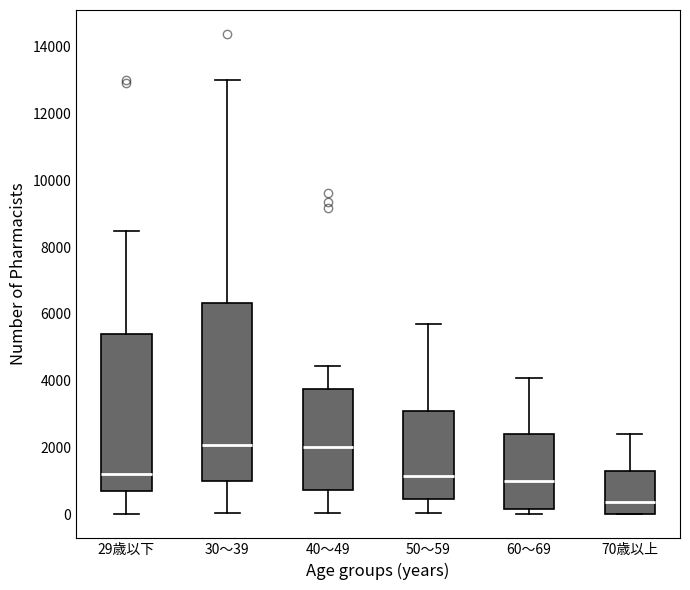

Which box is the tallest, from its lower edge to its upper edge?

30～39